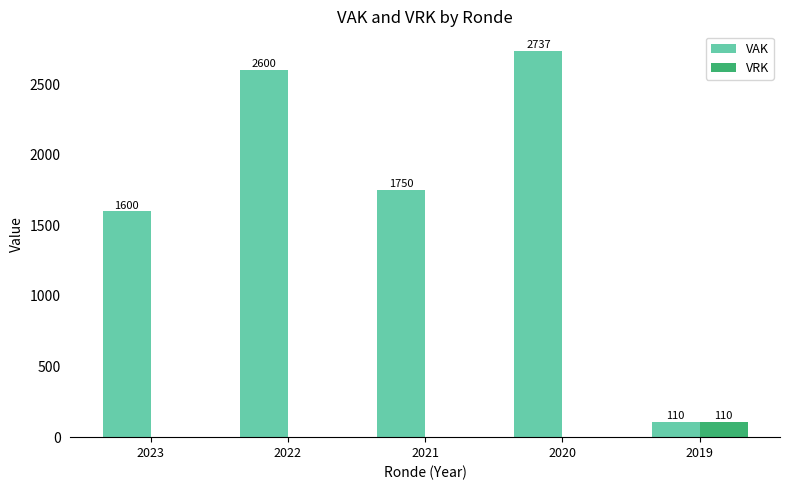

At which category is the sum across all series the highest?

2020